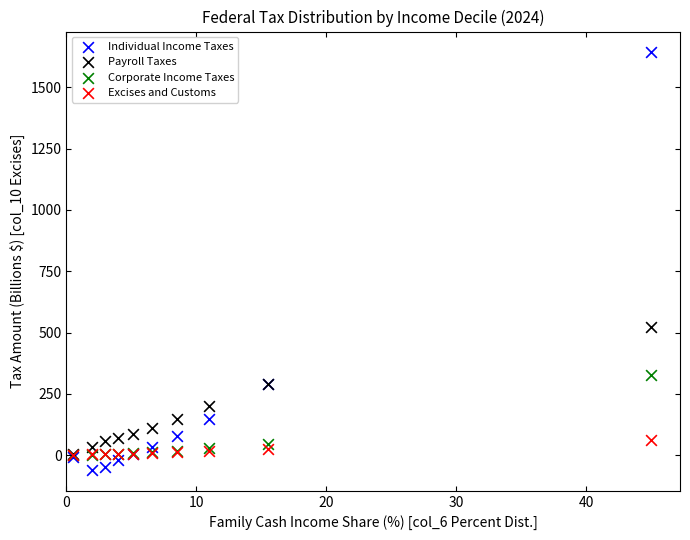

Across all series, what Y value is closest to 791?

522.1